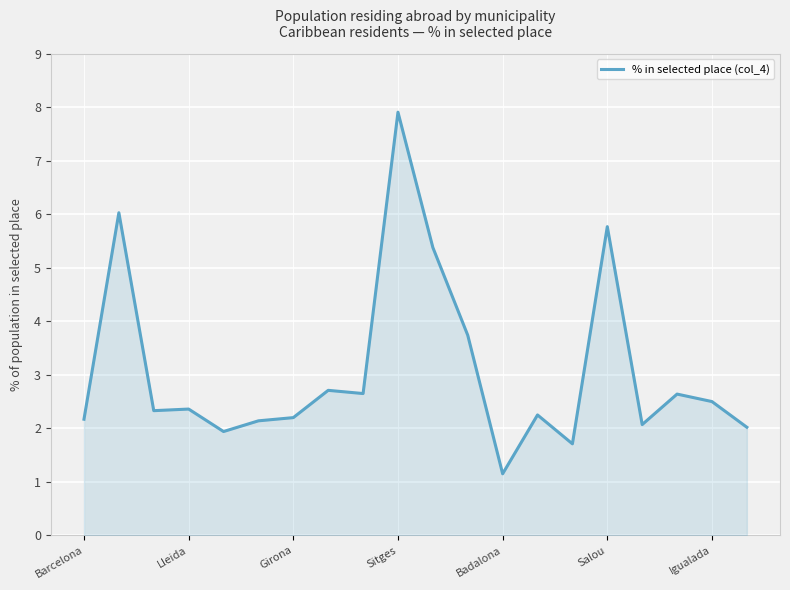

What is the greatest value displayed?

7.9